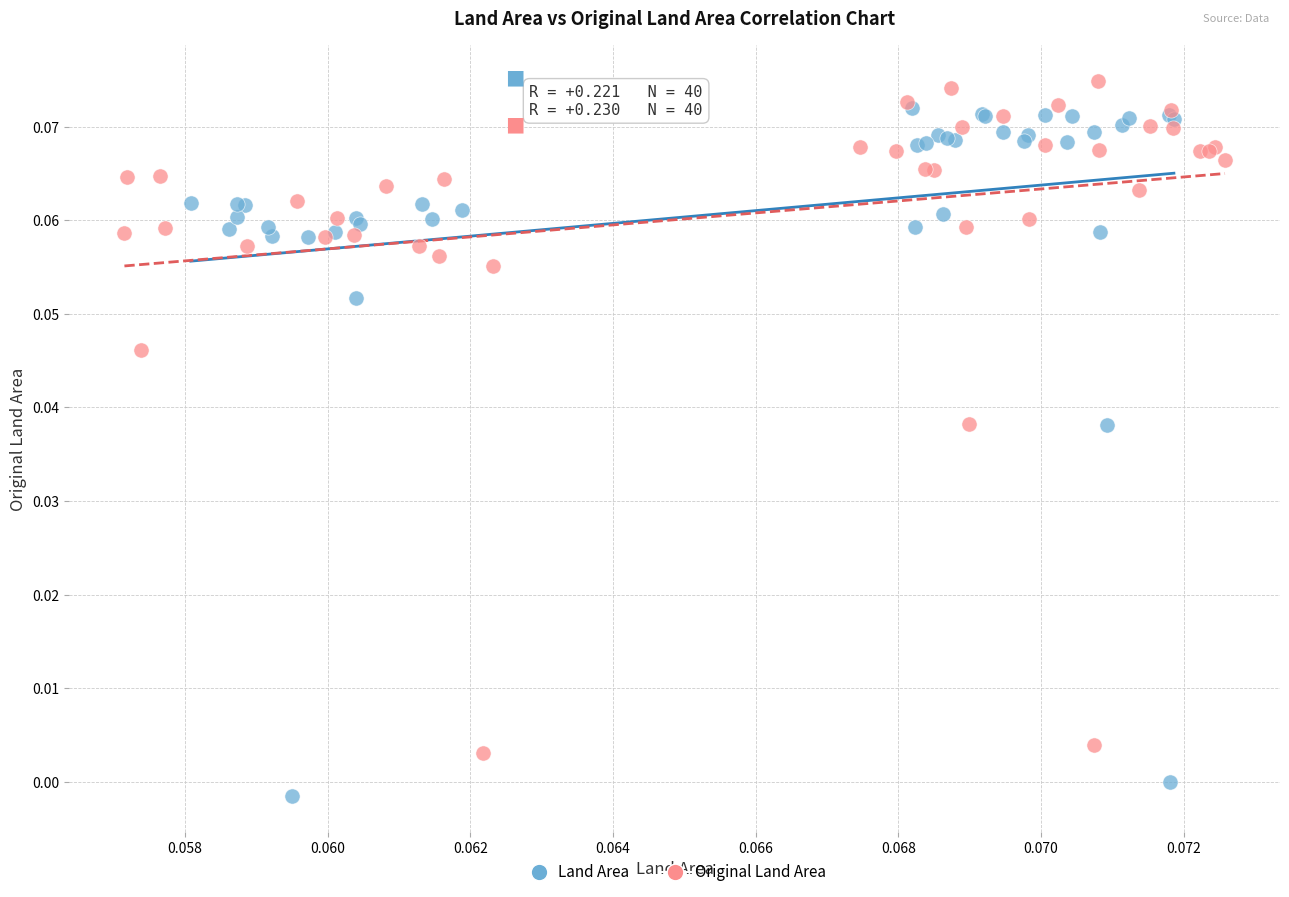

Which series contains the lowest Y value?

Land Area